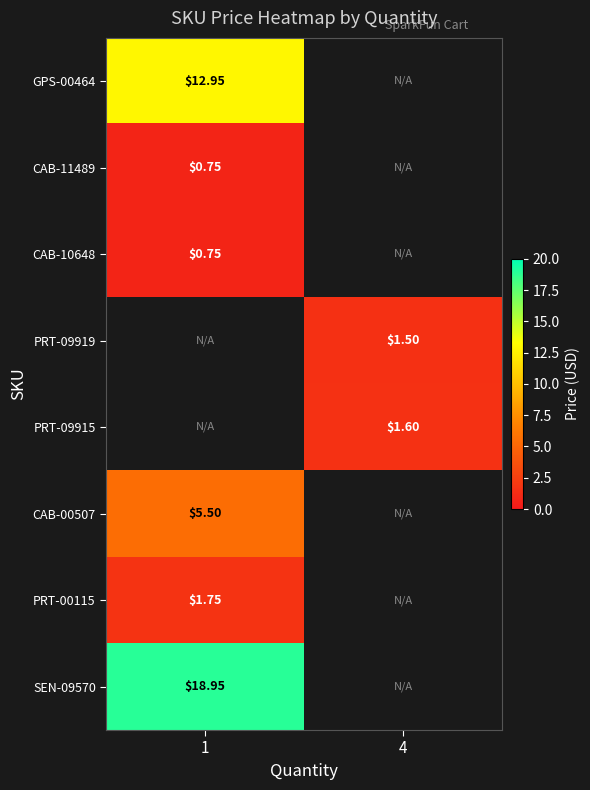

What is the minimum value shown in the chart?

0.8